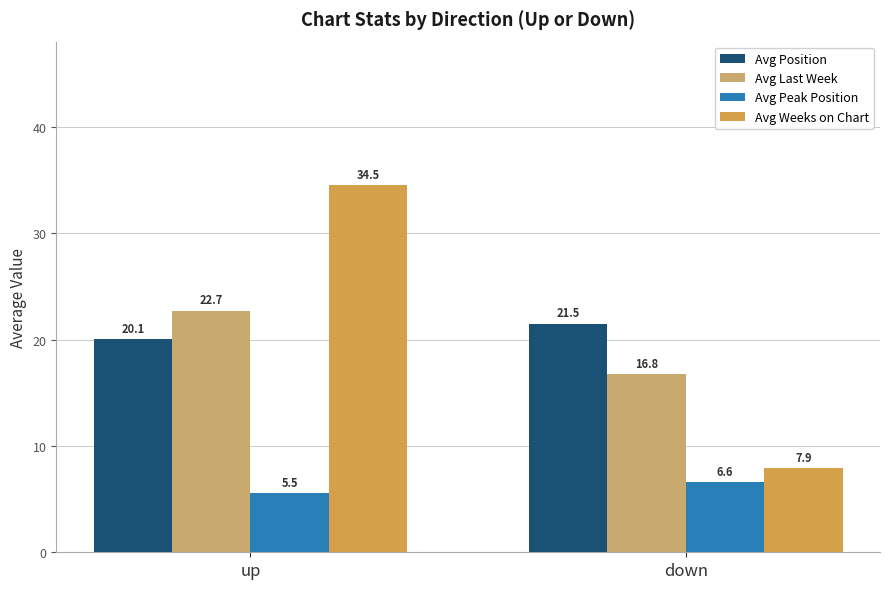

What is the label of the 1st bar from the right?

down